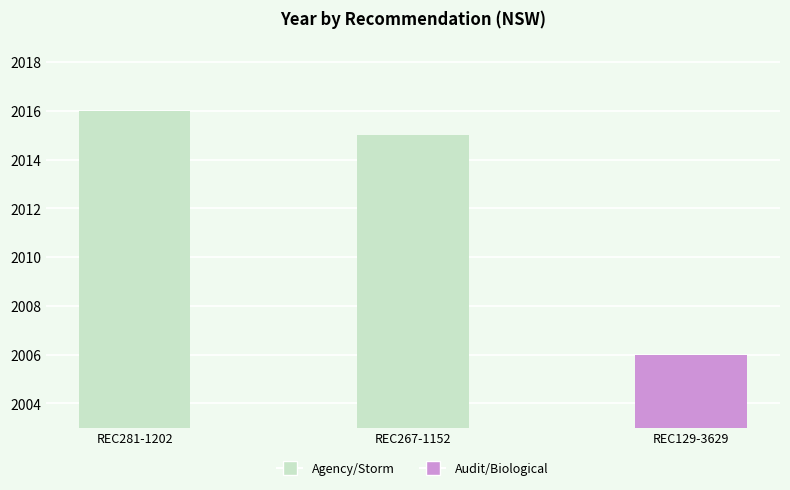

What is the difference between the values at REC129-3629 and REC281-1202?

10